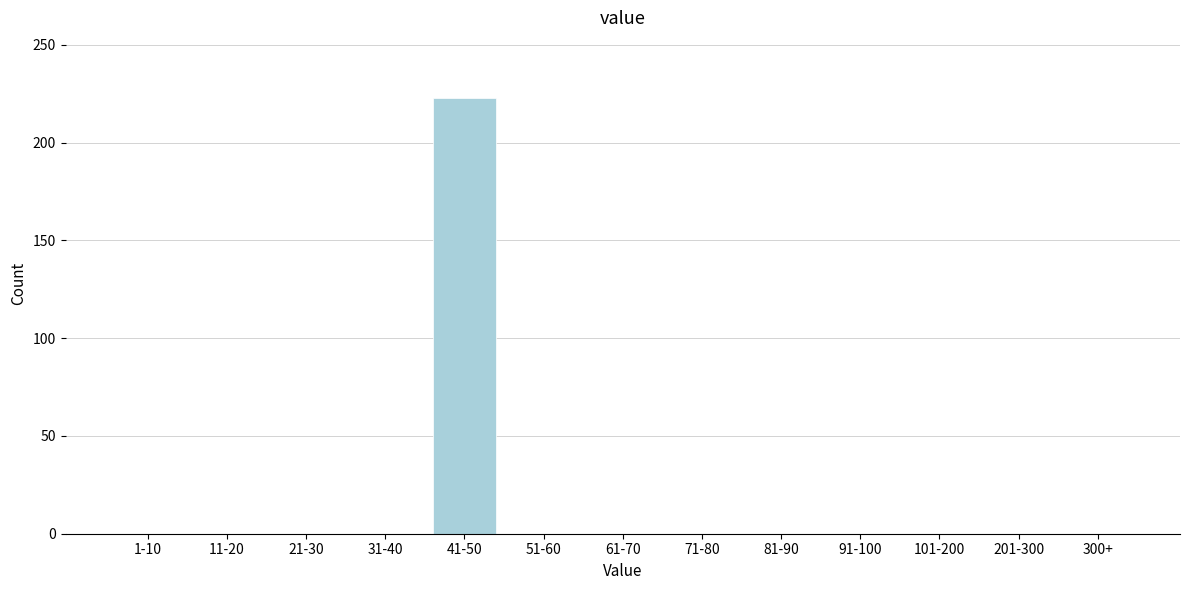

Reading left to right, transcribe all the data shown in this chart.

1-10=0	11-20=0	21-30=0	31-40=0	41-50=223	51-60=0	61-70=0	71-80=0	81-90=0	91-100=0	101-200=0	201-300=0	300+=0